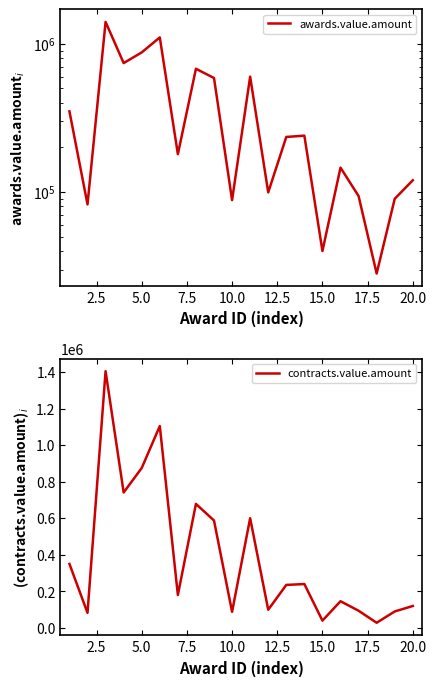

Which series has the widest spread of values?

awards.value.amount